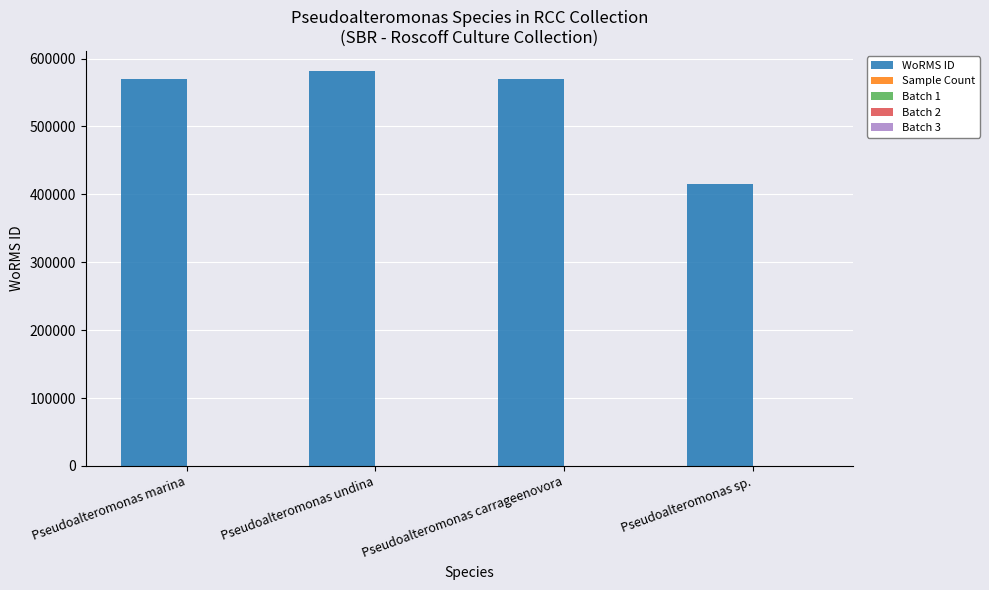

What is the maximum value shown in the chart?

582109